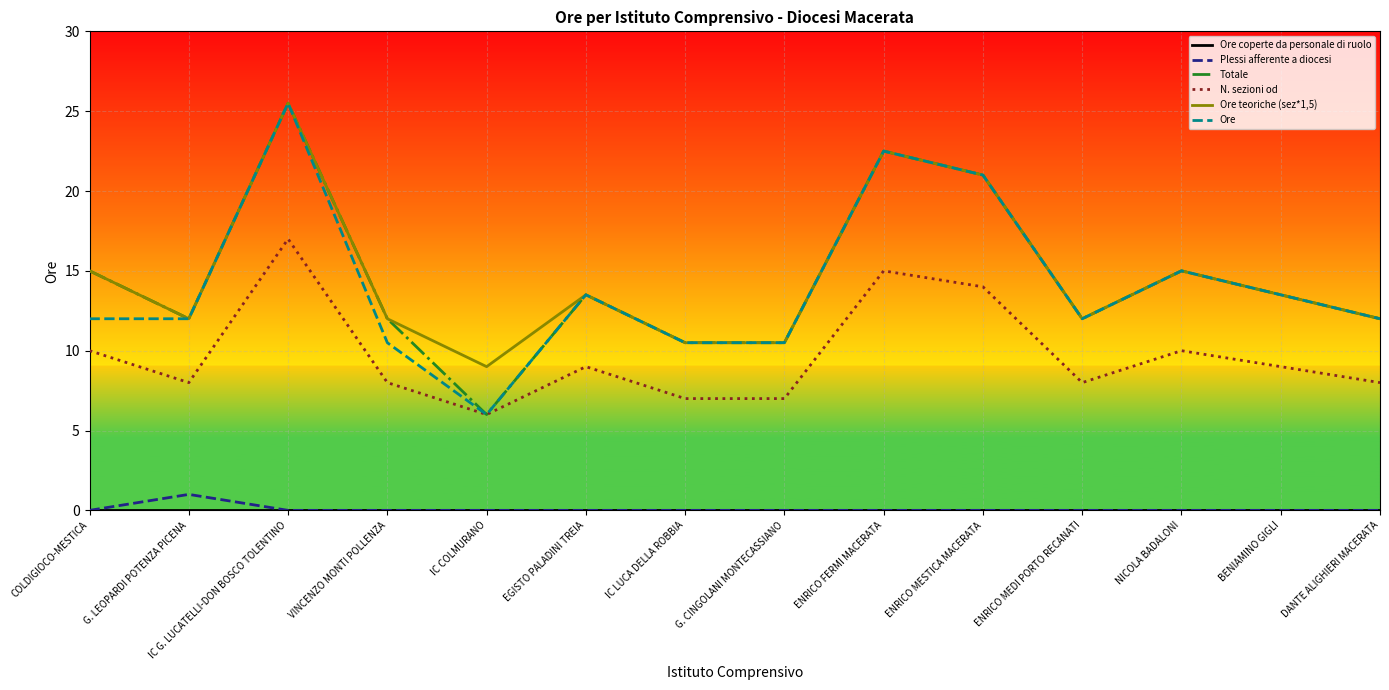

What value does the N. sezioni od series have at EGISTO PALADINI TREIA?

9.0